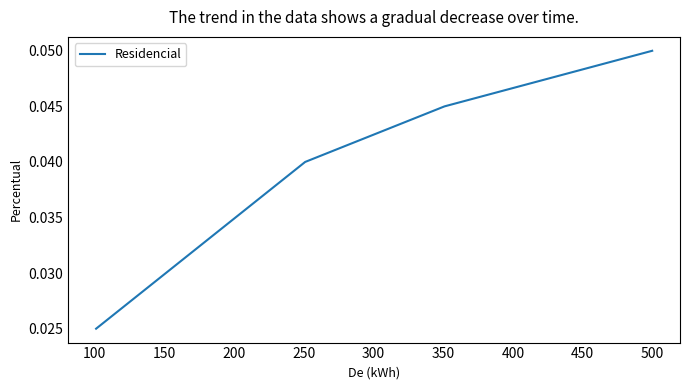

True or false: the data has more than 1 interior local peaks.

False